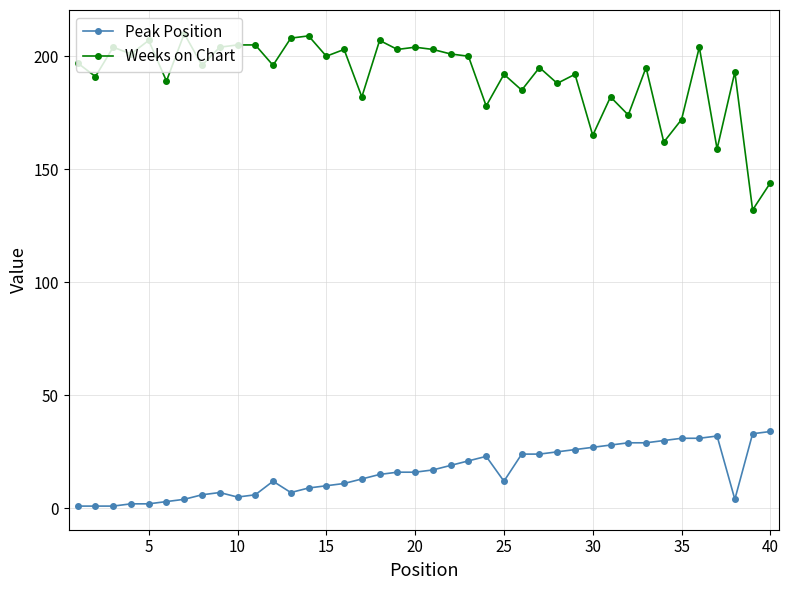

Which series has the largest total across all categories?

Weeks on Chart